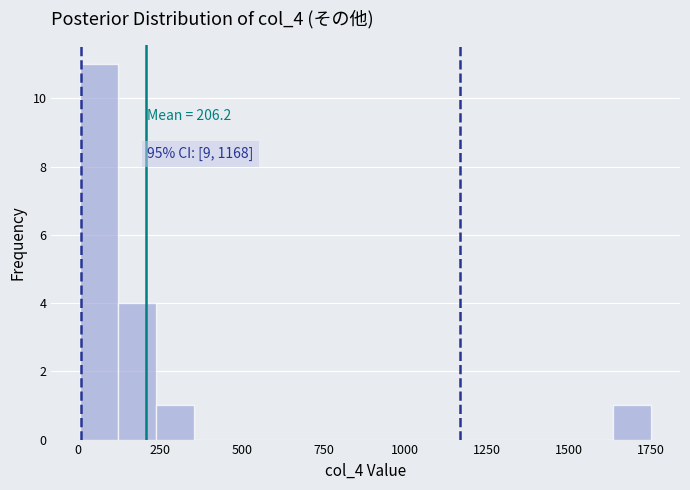

Read against the x-axis, roughly where is the centre of the tallest bar?

50